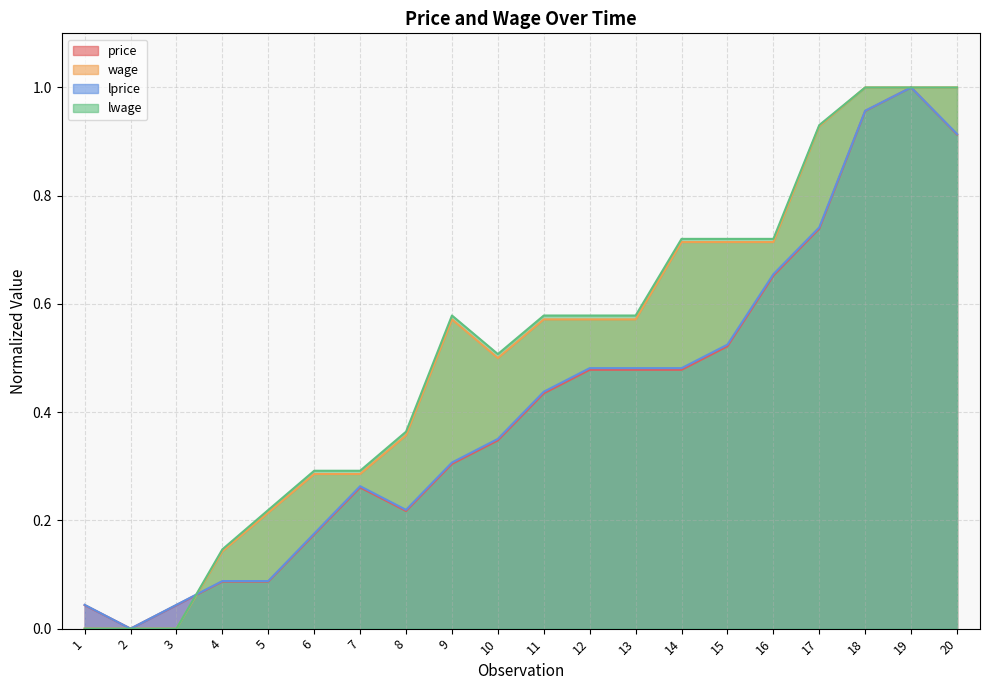

Reading left to right, transcribe all the data shown in this chart.

price: 1=0.0	2=0.0	3=0.0	4=0.1	5=0.1	6=0.2	7=0.3	8=0.2	9=0.3	10=0.3	11=0.4	12=0.5	13=0.5	14=0.5	15=0.5	16=0.7	17=0.7	18=1.0	19=1.0	20=0.9
wage: 1=0.0	2=0.0	3=0.0	4=0.1	5=0.2	6=0.3	7=0.3	8=0.4	9=0.6	10=0.5	11=0.6	12=0.6	13=0.6	14=0.7	15=0.7	16=0.7	17=0.9	18=1.0	19=1.0	20=1.0
lprice: 1=0.0	2=0.0	3=0.0	4=0.1	5=0.1	6=0.2	7=0.3	8=0.2	9=0.3	10=0.4	11=0.4	12=0.5	13=0.5	14=0.5	15=0.5	16=0.7	17=0.7	18=1.0	19=1.0	20=0.9
lwage: 1=0.0	2=0.0	3=0.0	4=0.1	5=0.2	6=0.3	7=0.3	8=0.4	9=0.6	10=0.5	11=0.6	12=0.6	13=0.6	14=0.7	15=0.7	16=0.7	17=0.9	18=1.0	19=1.0	20=1.0